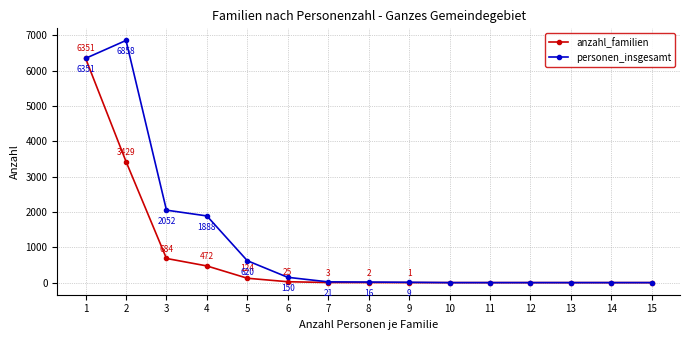

Rank the series by their maximum value, from lowest to highest.

anzahl_familien, personen_insgesamt